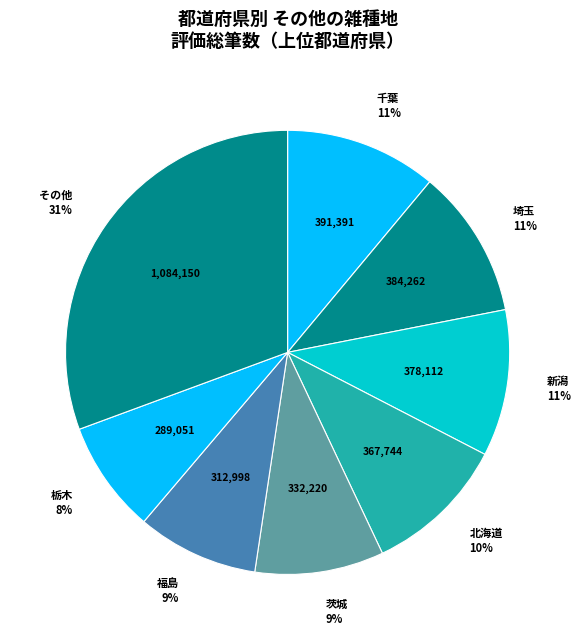

Count the number of slices in the pie.

8